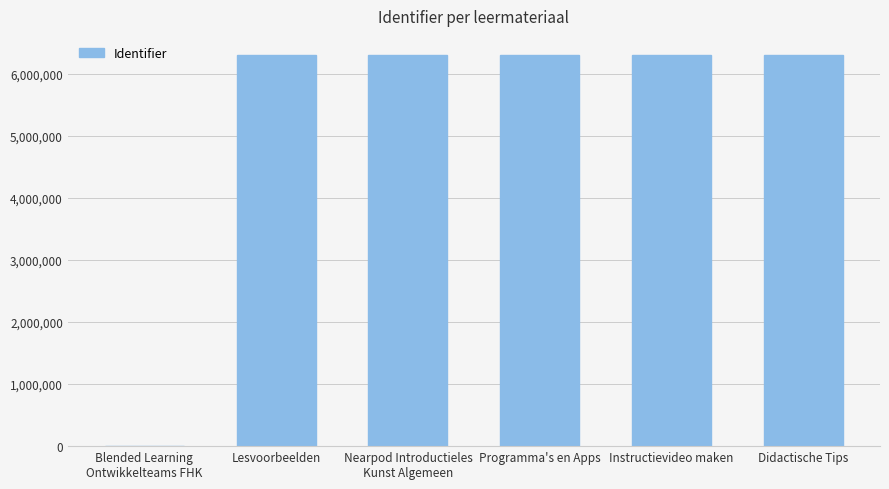

What is the ratio of the value at Nearpod Introductieles
Kunst Algemeen to the value at Programma's en Apps?

1.0